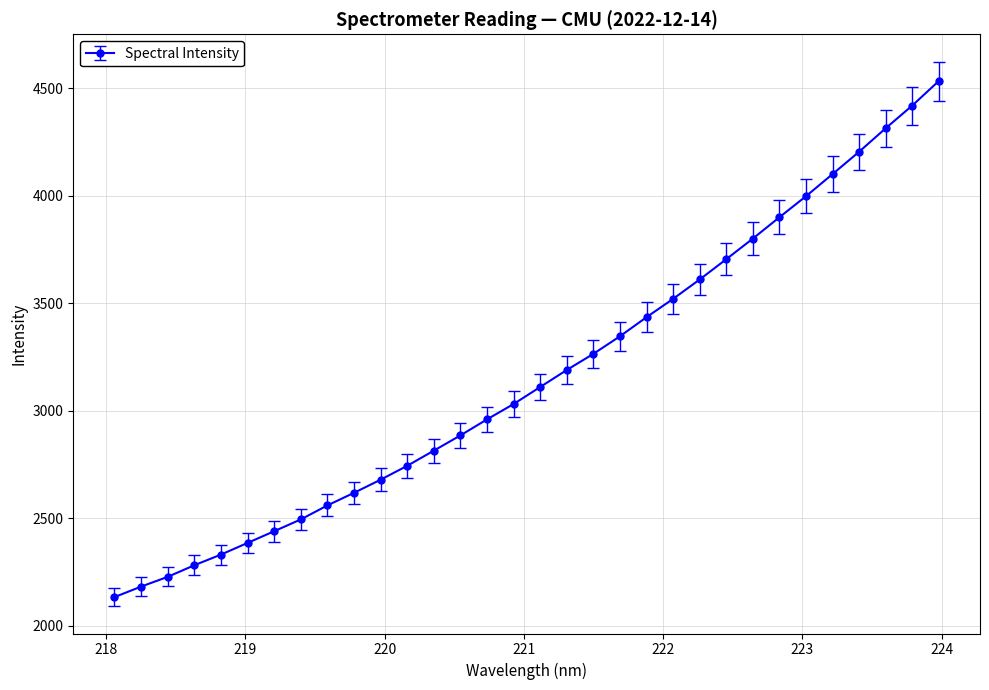

What is the smallest value displayed?

2132.8